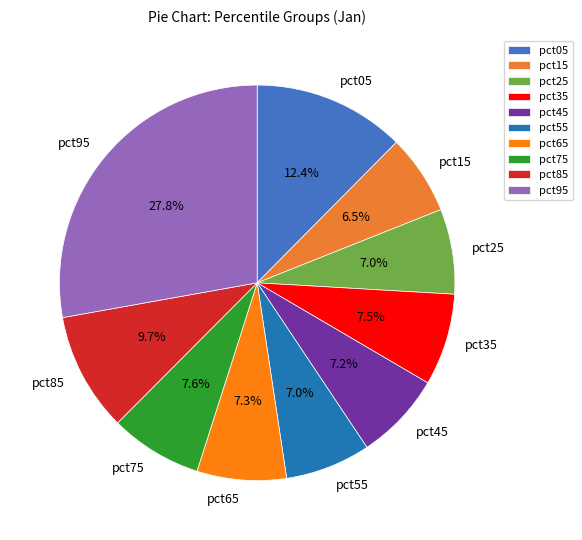

Is it true that pct95 is 14% of the pie?

False